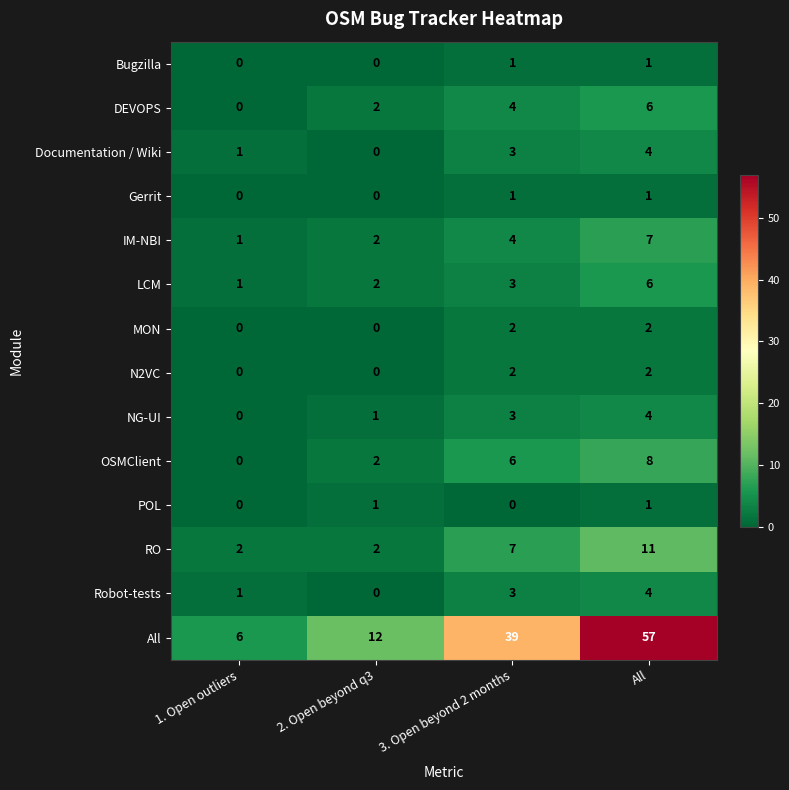

What is the approximate value of OSMClient at 3. Open beyond 2 months?

6